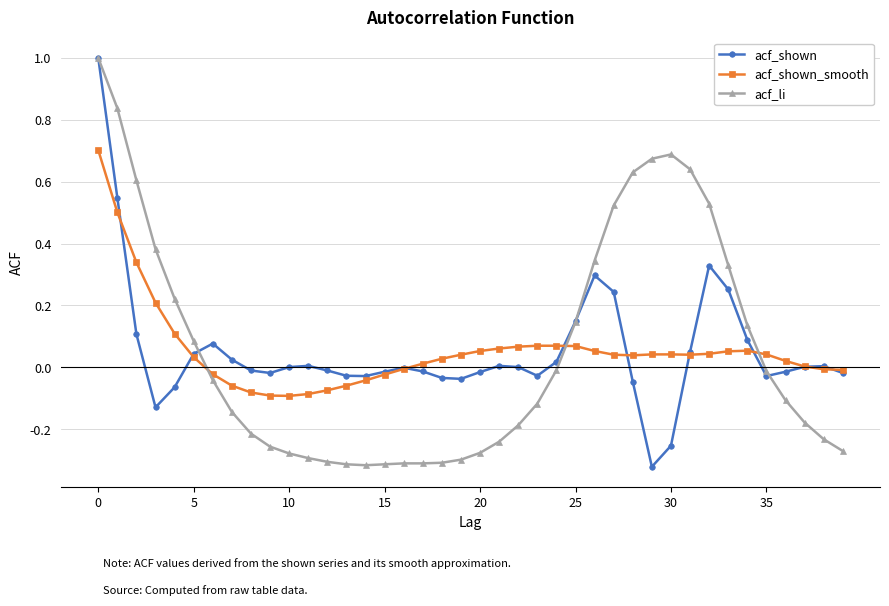

Count the number of categories in the chart.

40